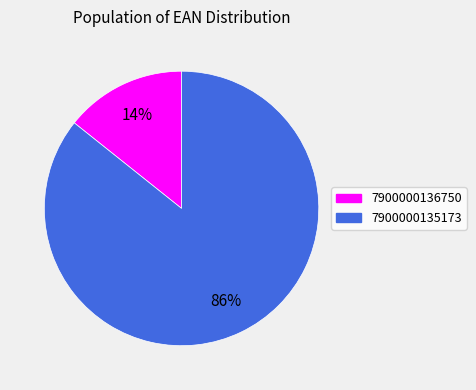

To the nearest percent, what percentage of the pie is 7900000136750?

14%